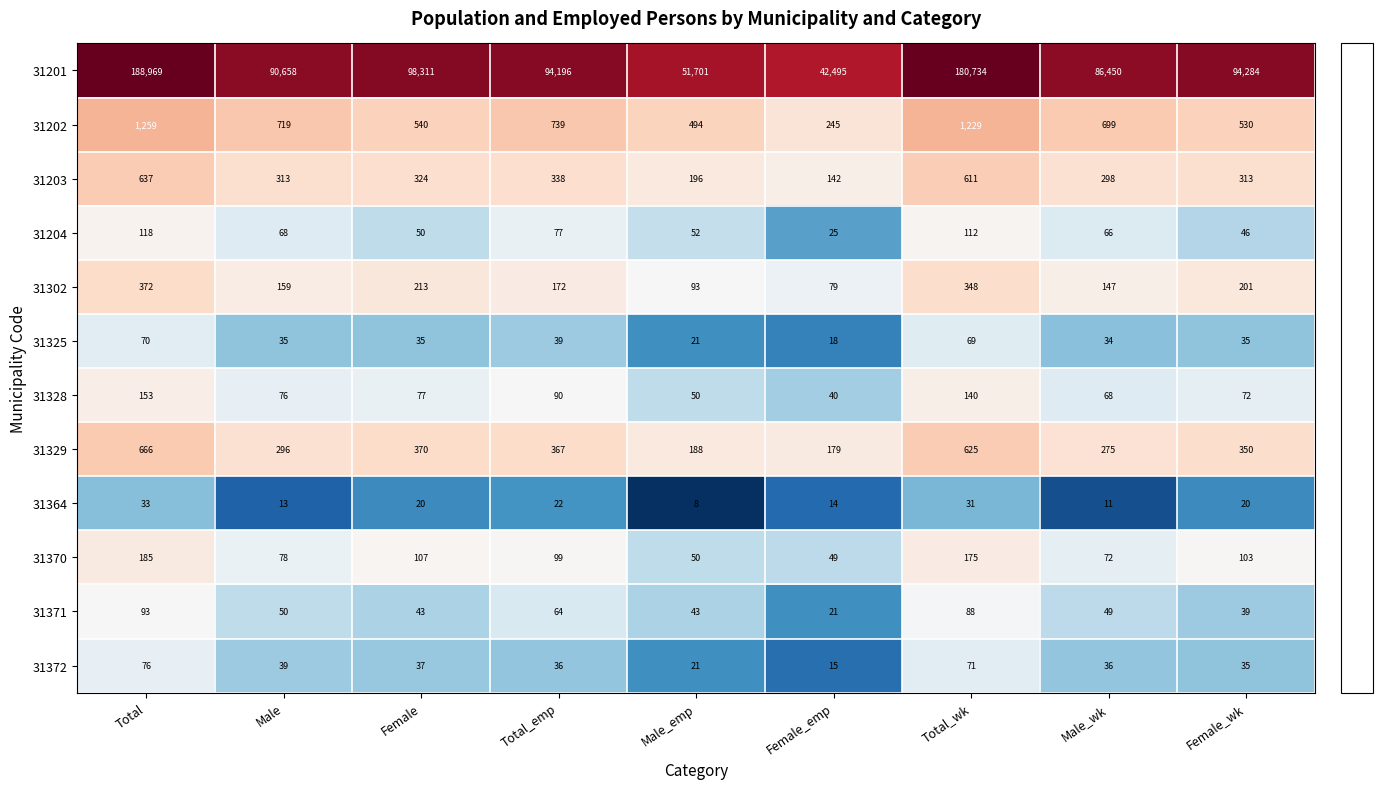

What is the lowest value of the 31328 series?

40